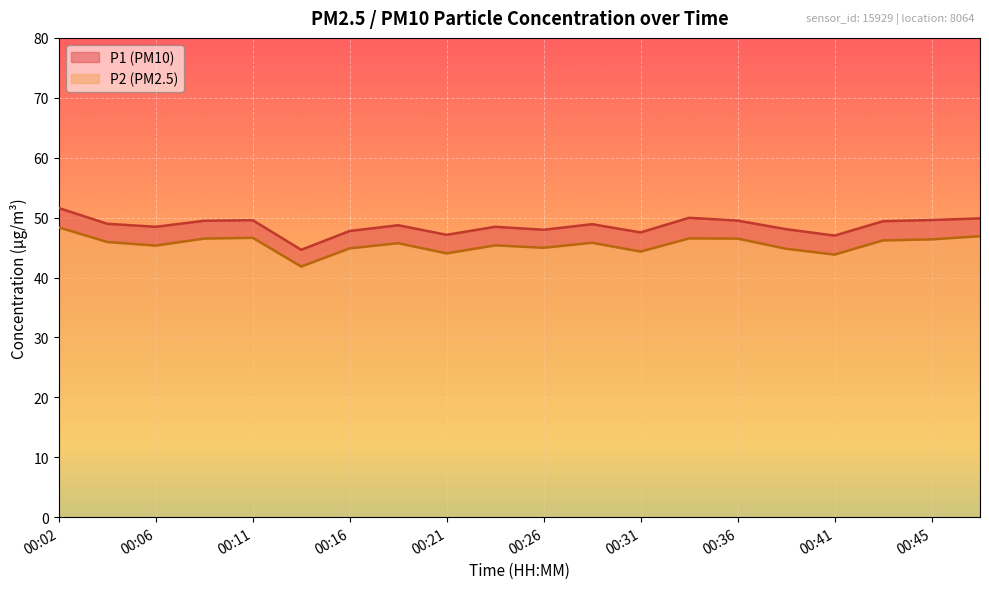

Reading left to right, transcribe all the data shown in this chart.

P1: 51.6	49.0	48.5	49.5	49.6	44.6	47.8	48.7	47.1	48.5	48.0	48.9	47.5	50.0	49.5	48.1	47.0	49.4	49.6	49.9
P2: 48.4	45.9	45.3	46.5	46.6	41.8	44.9	45.7	44.0	45.4	45.0	45.8	44.3	46.5	46.5	44.8	43.8	46.2	46.4	46.9